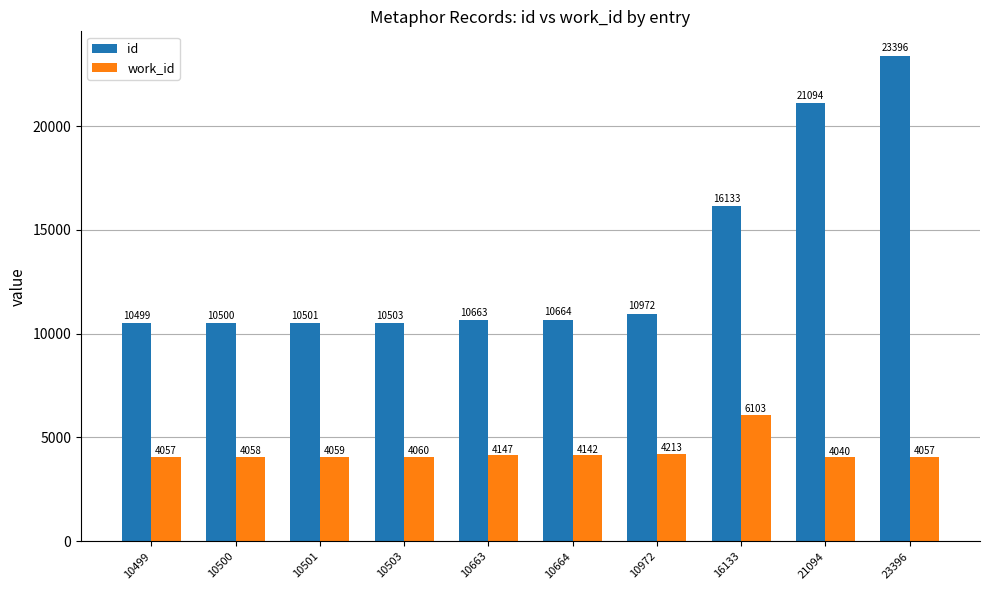

Rank the series by their average value, from highest to lowest.

id, work_id